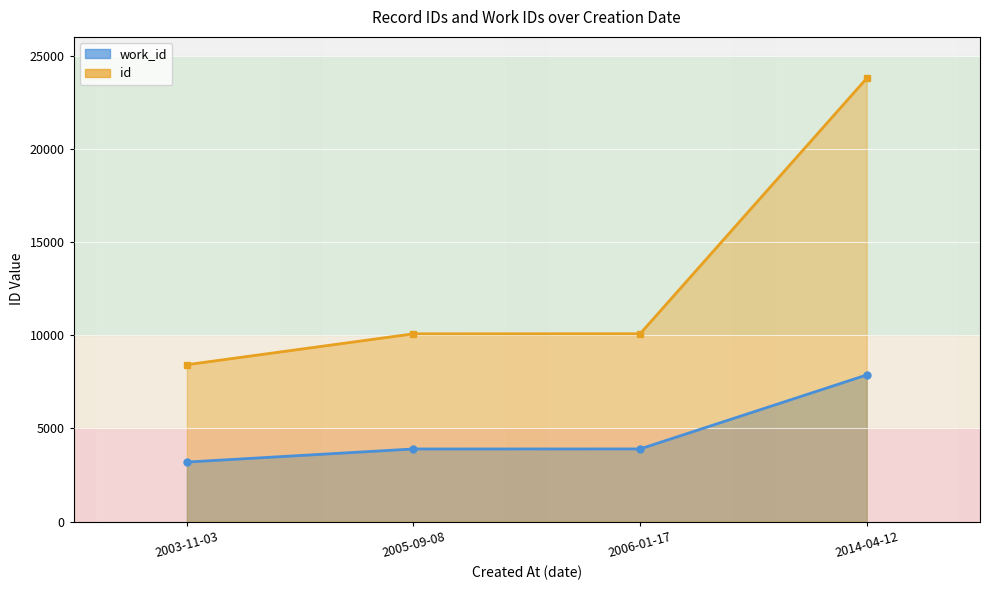

The value of work_id_line at 2005-09-08 is 2597. True or false?

False